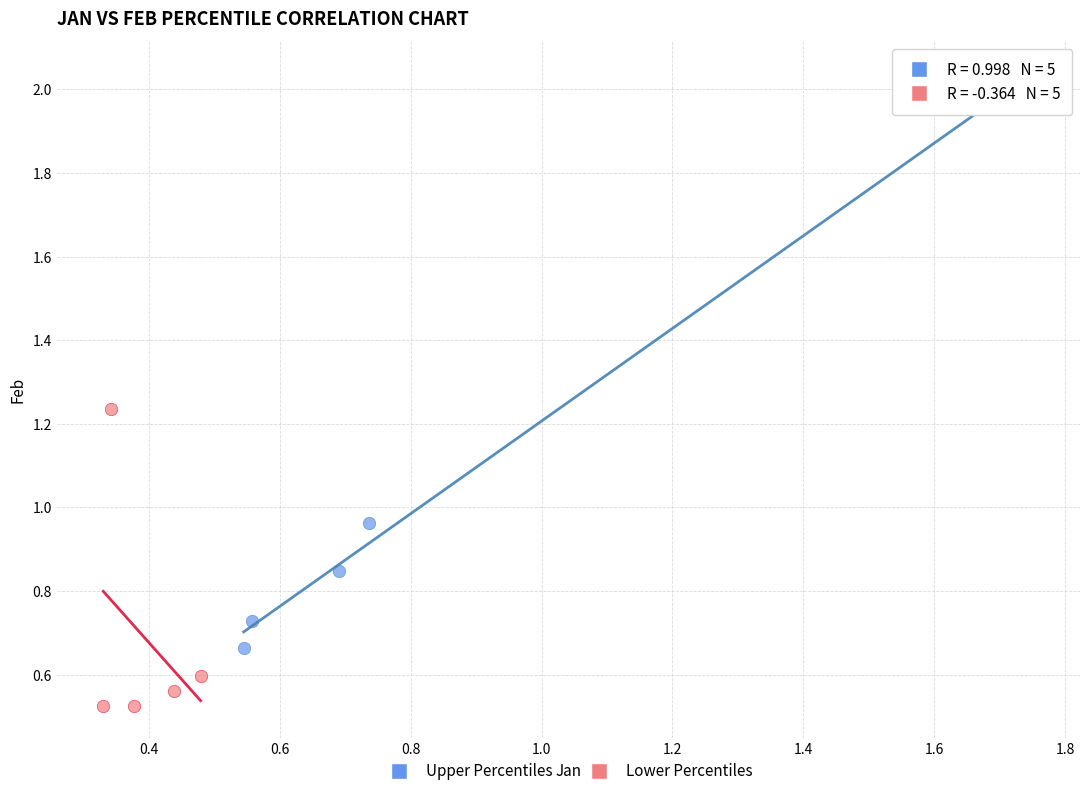

Which series reaches the maximum Y coordinate?

Upper Percentiles